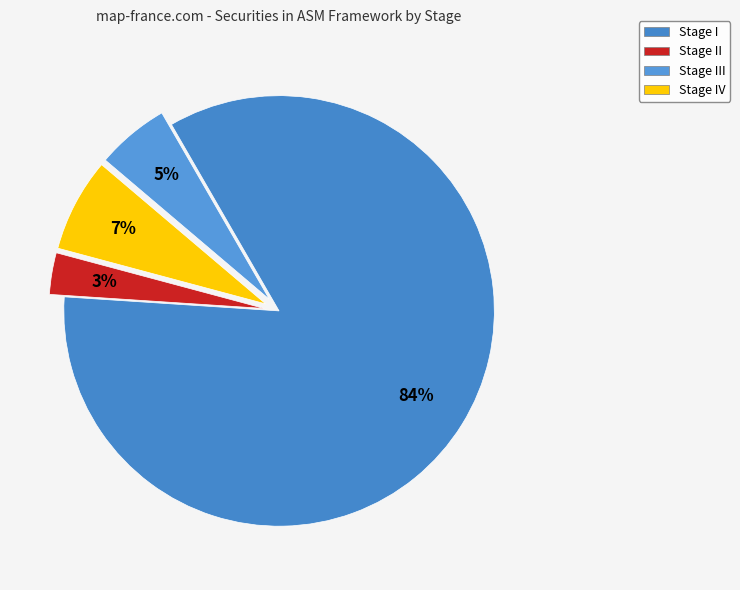

Combined, do Stage I and Stage II account for over 50%?

Yes